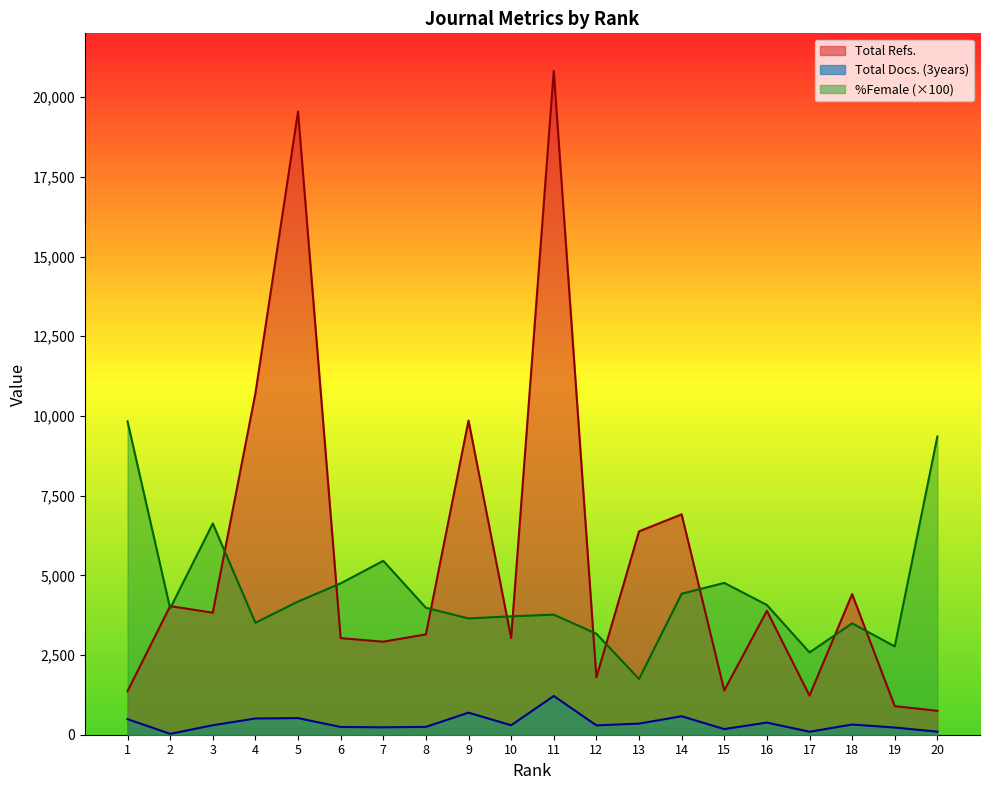

Which category has the lowest value across all series?

2